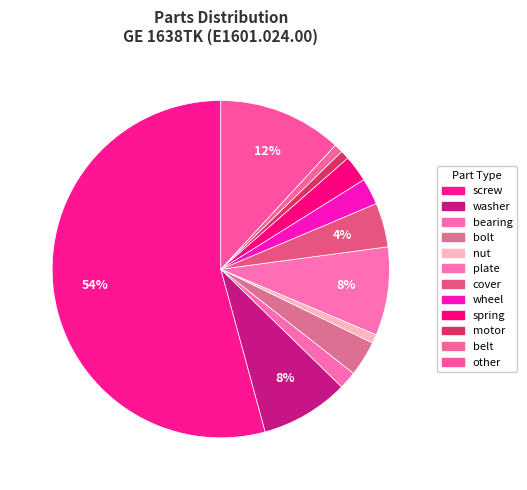

Is the sum of nut and plate greater than half?

No